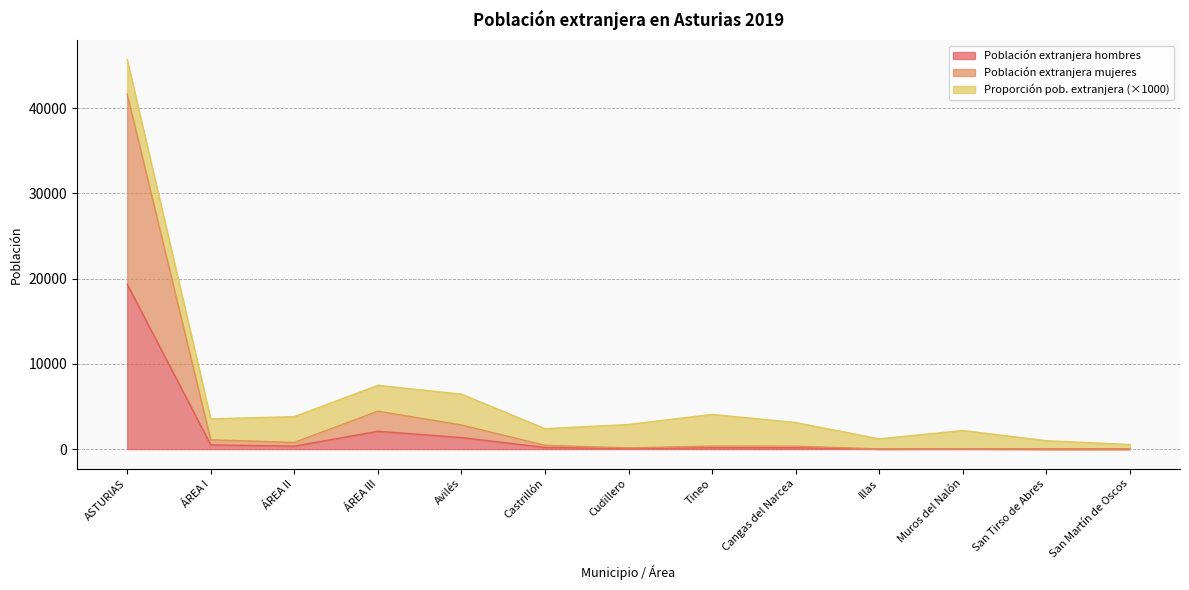

The Población extranjera hombres series shows 2086.0 at ÁREA III. True or false?

True